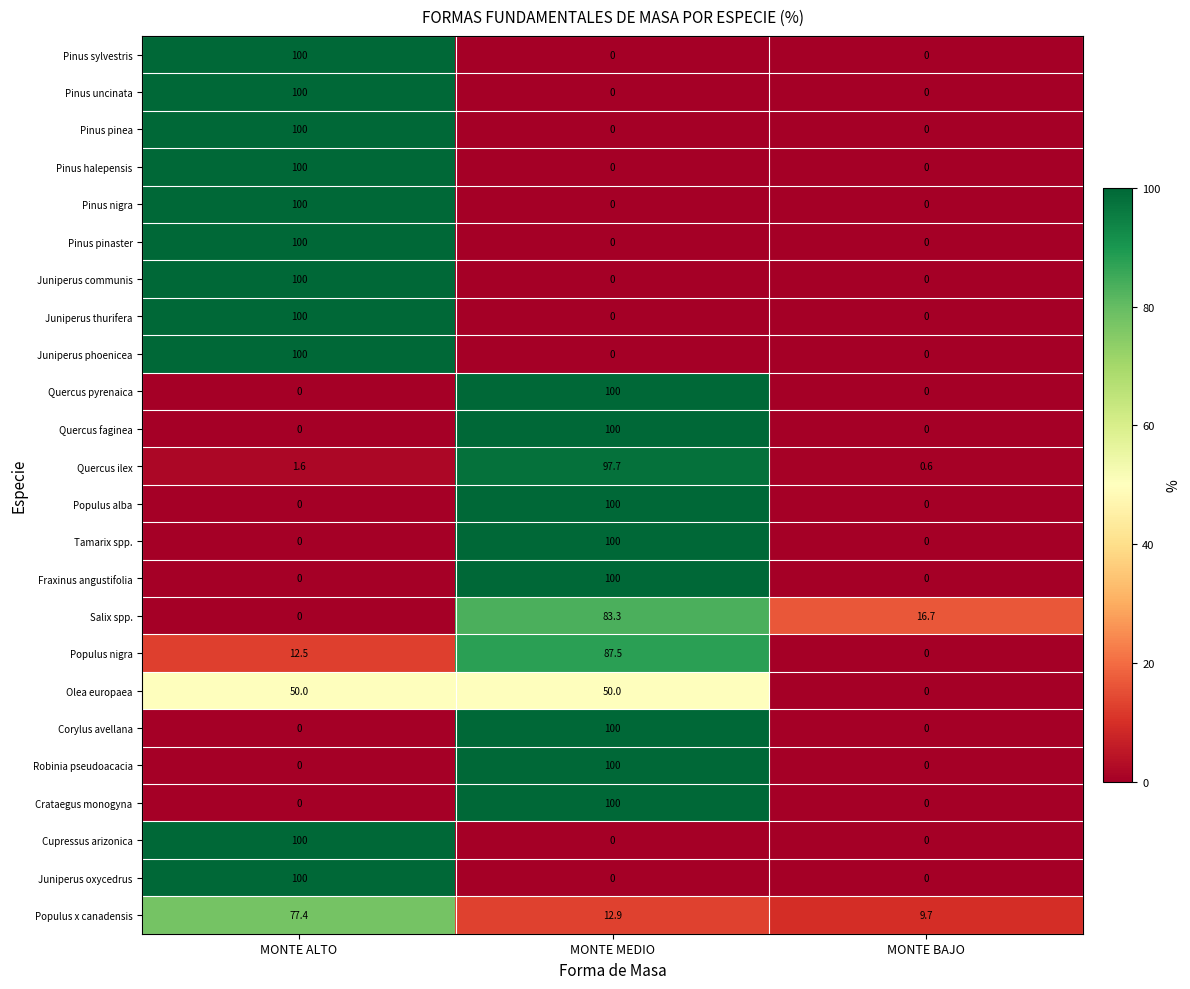

List the labels in order of Quercus ilex value, largest first.

MONTE MEDIO, MONTE ALTO, MONTE BAJO